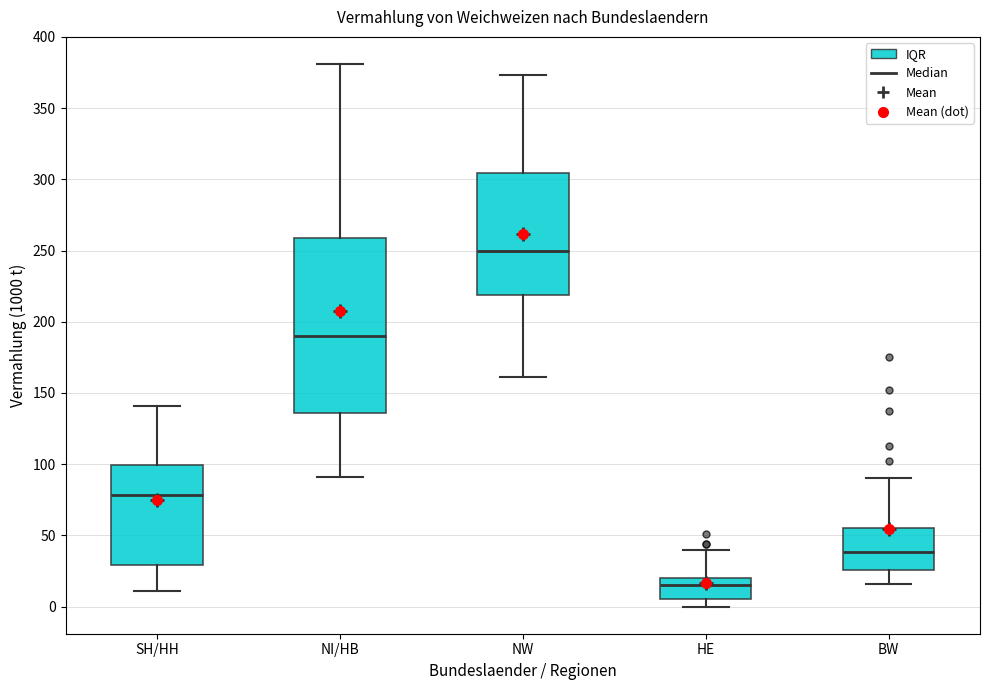

Comparing the boxes themselves (not the whiskers), which one is the tallest?

NI/HB